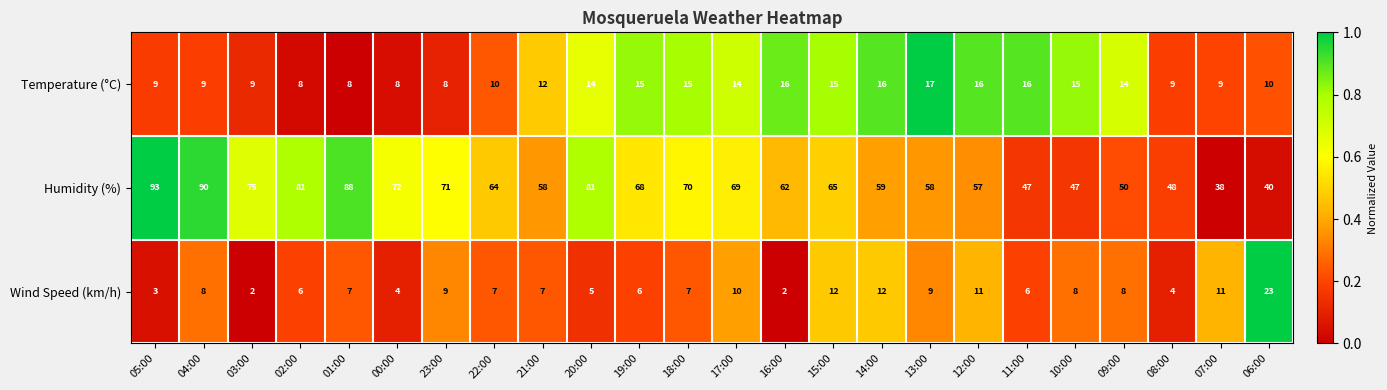

What is the maximum value shown in the chart?

93